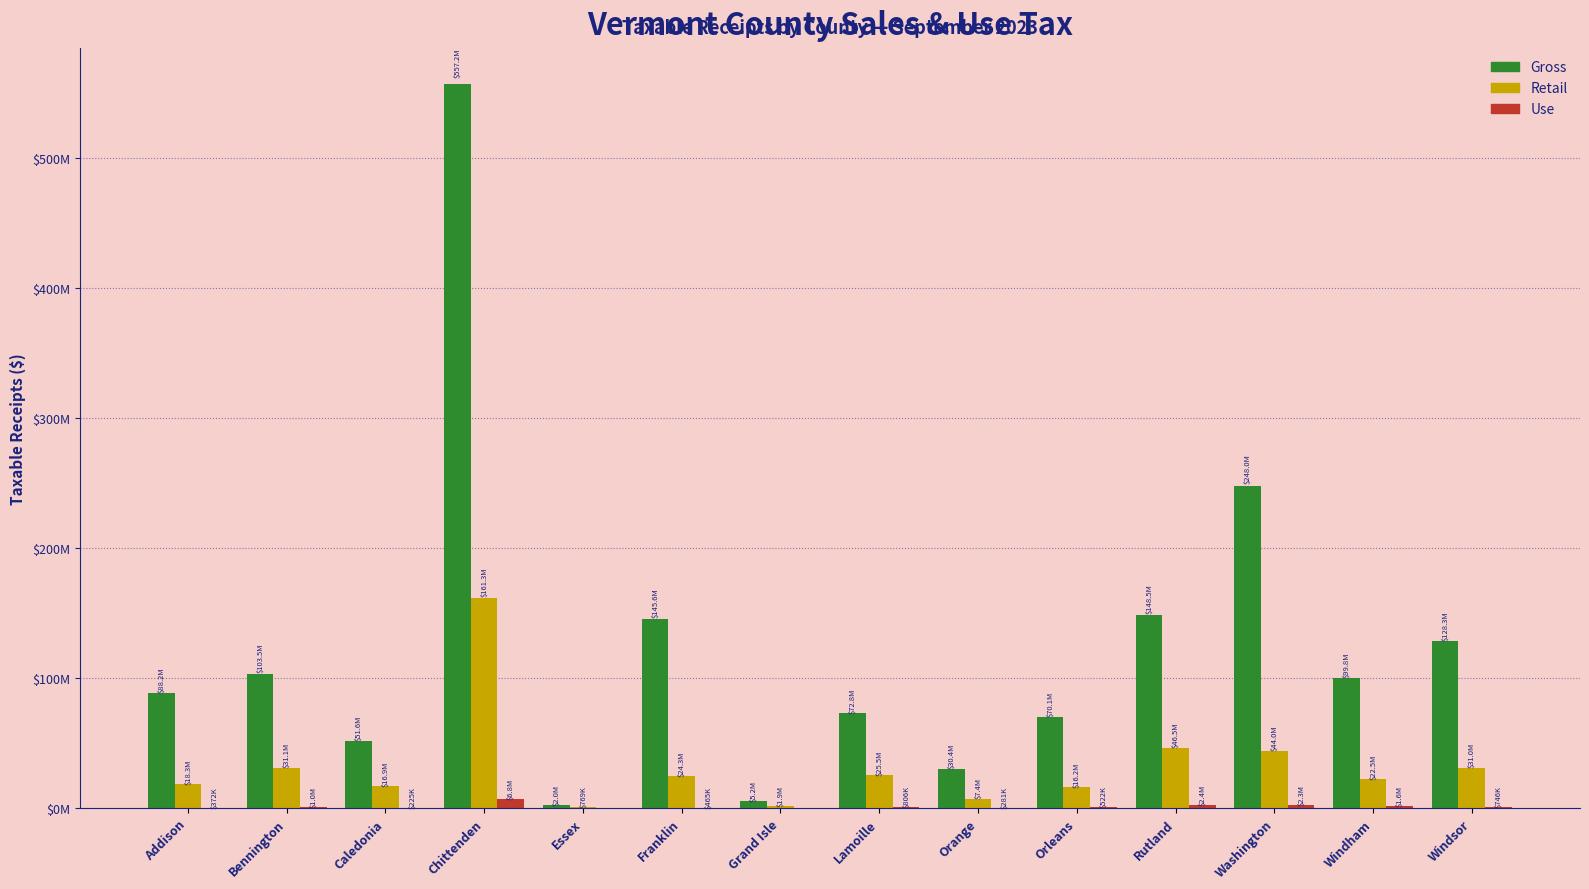

Does the chart contain stacked bars?

No